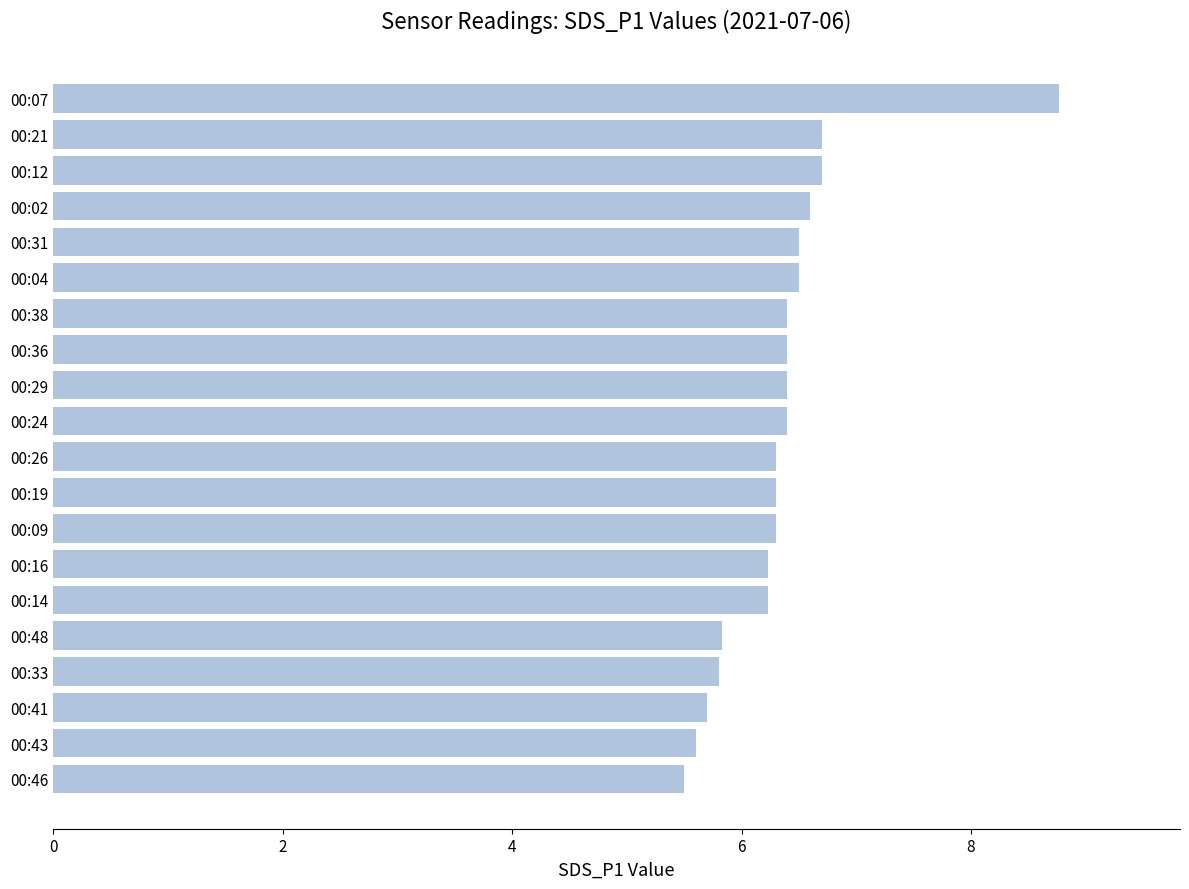

What is the greatest value displayed?

8.8